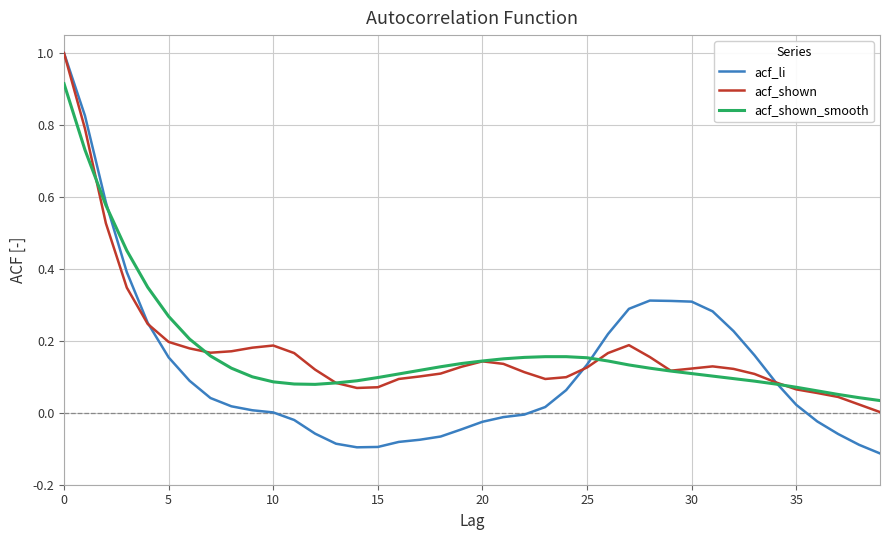

True or false: acf_shown and acf_li intersect in this chart.

True